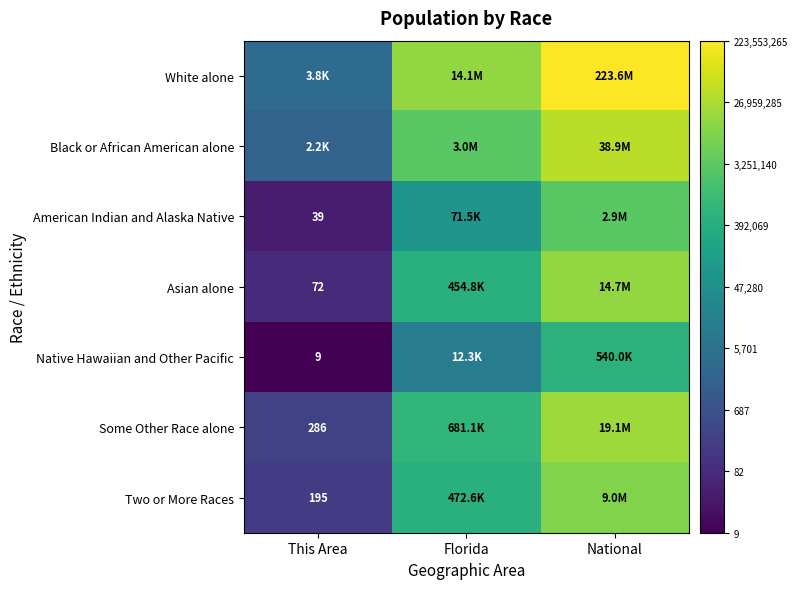

The Asian alone series shows 6.3 at This Area. True or false?

False